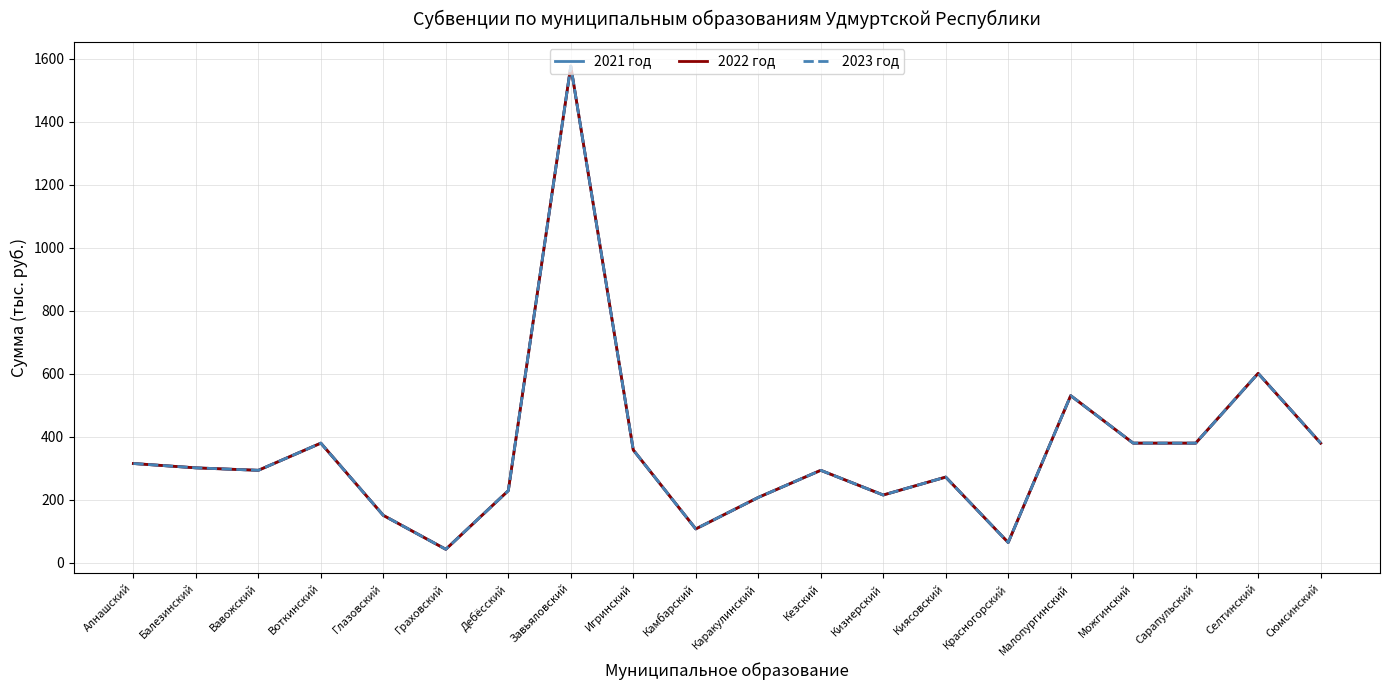

Rank the series at Кезский from highest to lowest value.

2021 год, 2022 год, 2023 год